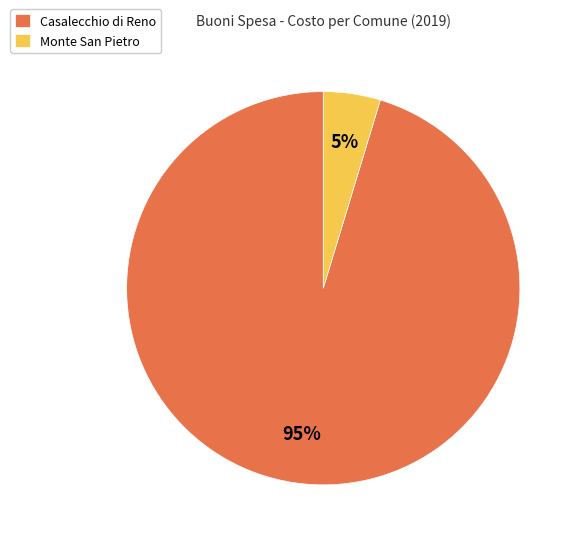

Rank the categories by value from lowest to highest.

Monte San Pietro, Casalecchio di Reno